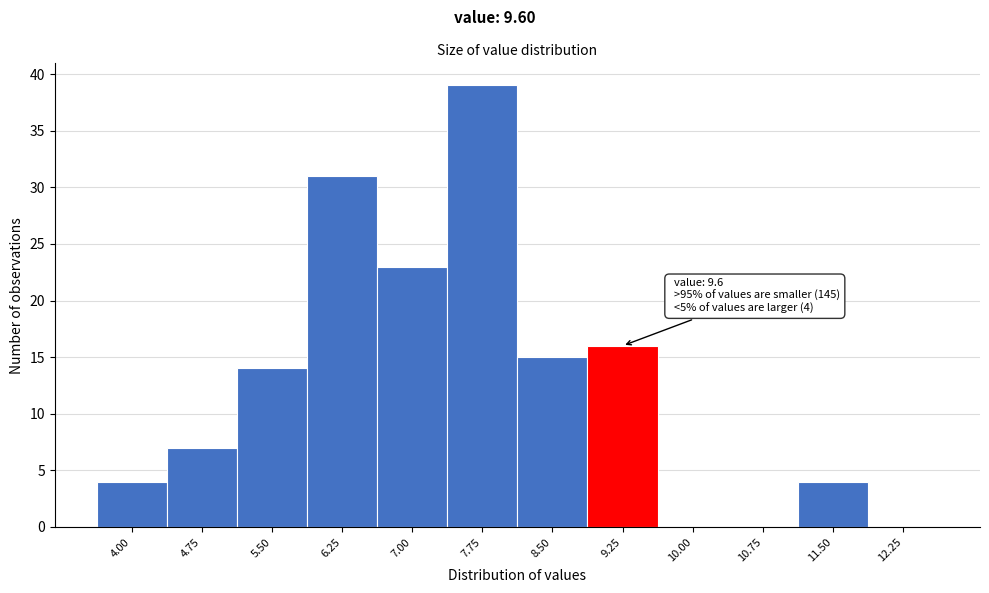

Reading left to right, transcribe all the data shown in this chart.

4.00=4	4.75=7	5.50=14	6.25=31	7.00=23	7.75=39	8.50=15	9.25=16	10.00=0	10.75=0	11.50=4	12.25=0